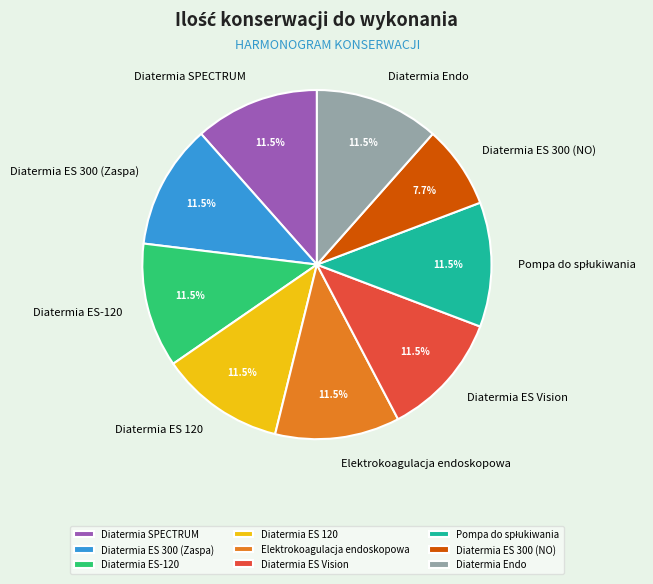

What is the smallest slice in the pie chart?

Diatermia ES 300 (NO)